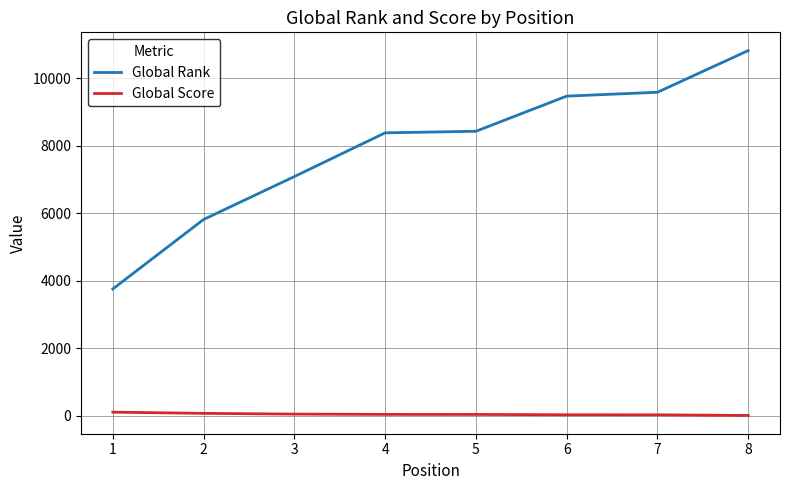

What is the sum of all Global Rank values?

63386